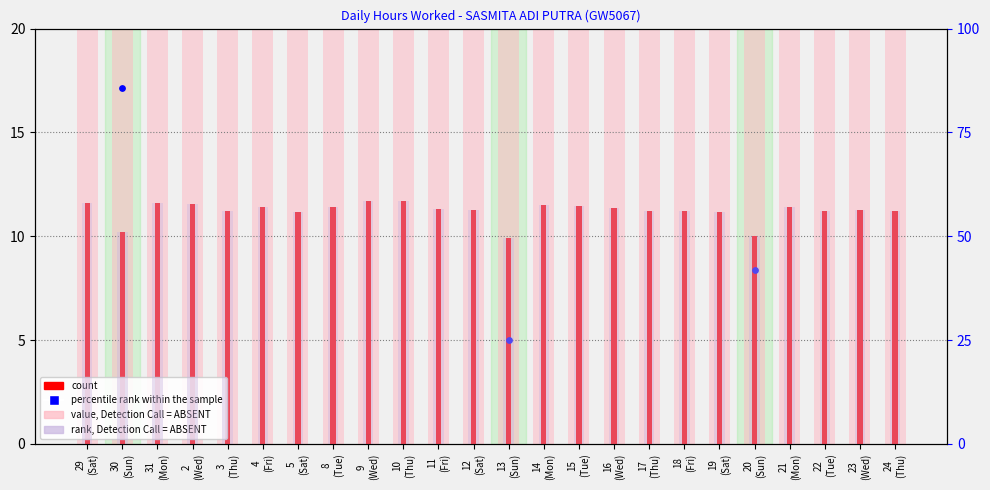

What is the total value across all series at 20
(Sun)?

88.4